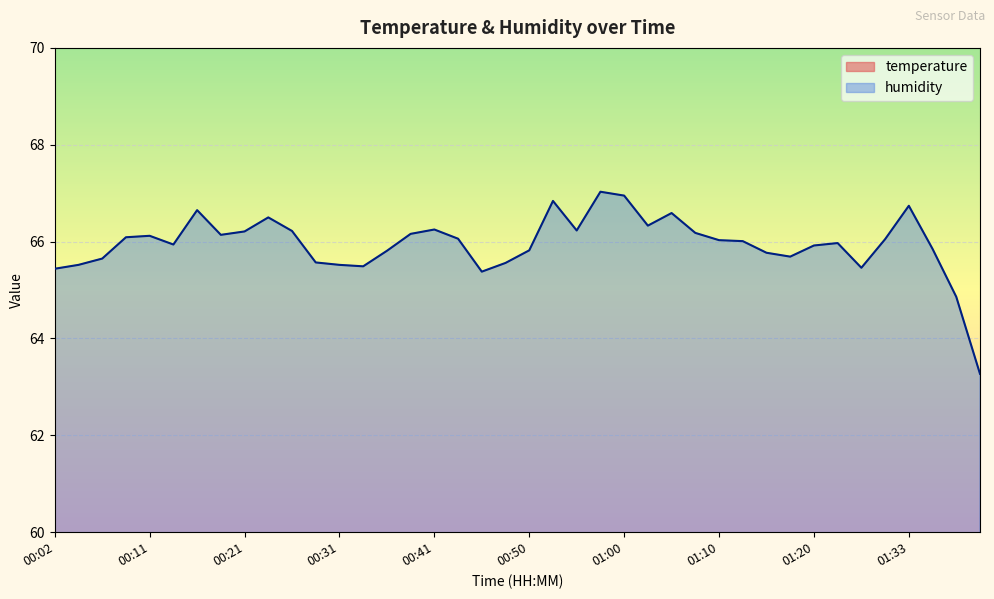

True or false: temperature and humidity cross at least once.

False